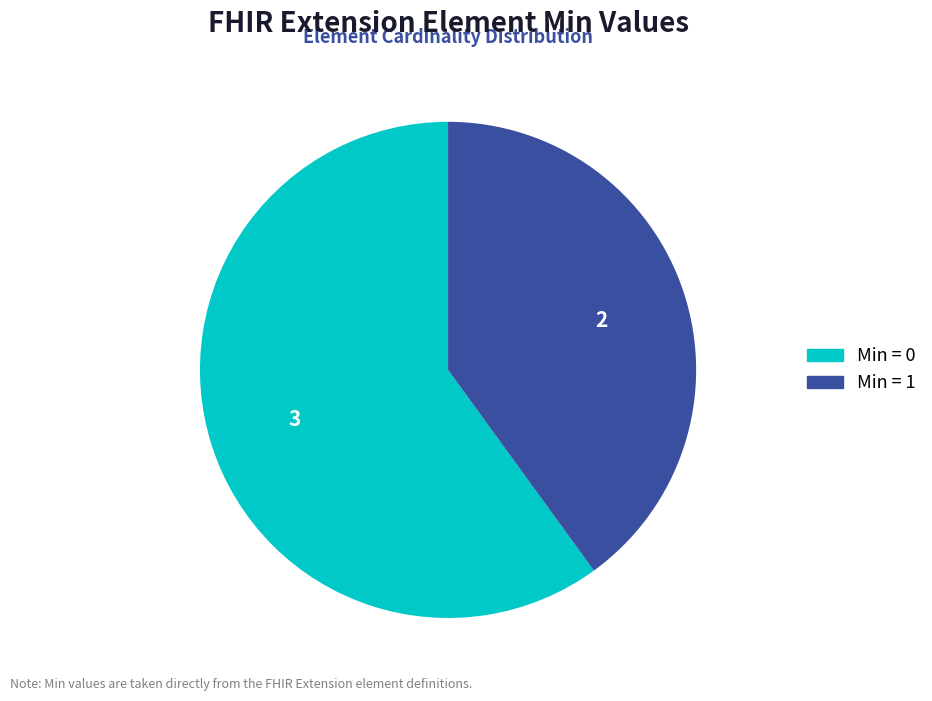

Rank the categories by value from lowest to highest.

Min = 1, Min = 0